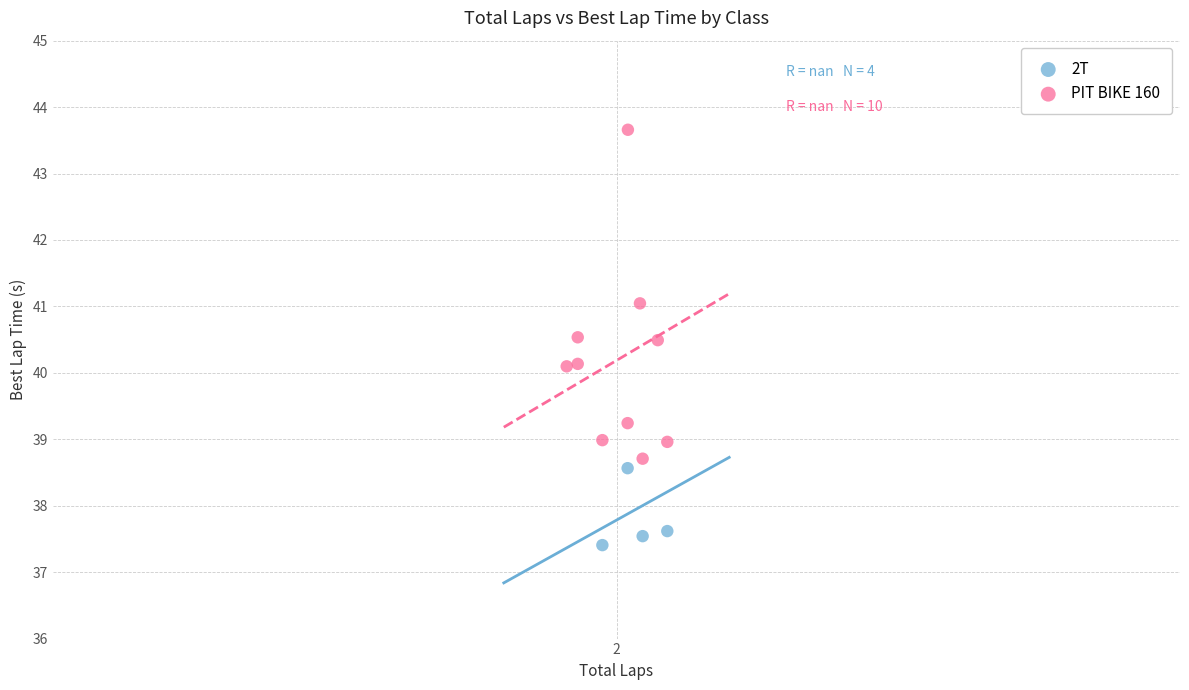

Which series contains the lowest Y value?

2T